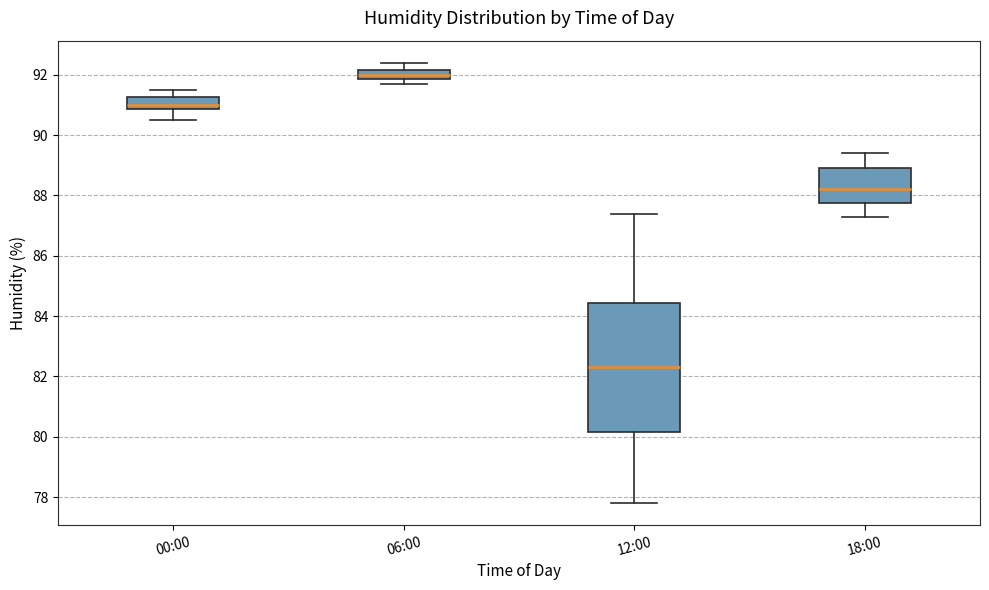

Which box is the tallest, from its lower edge to its upper edge?

12:00